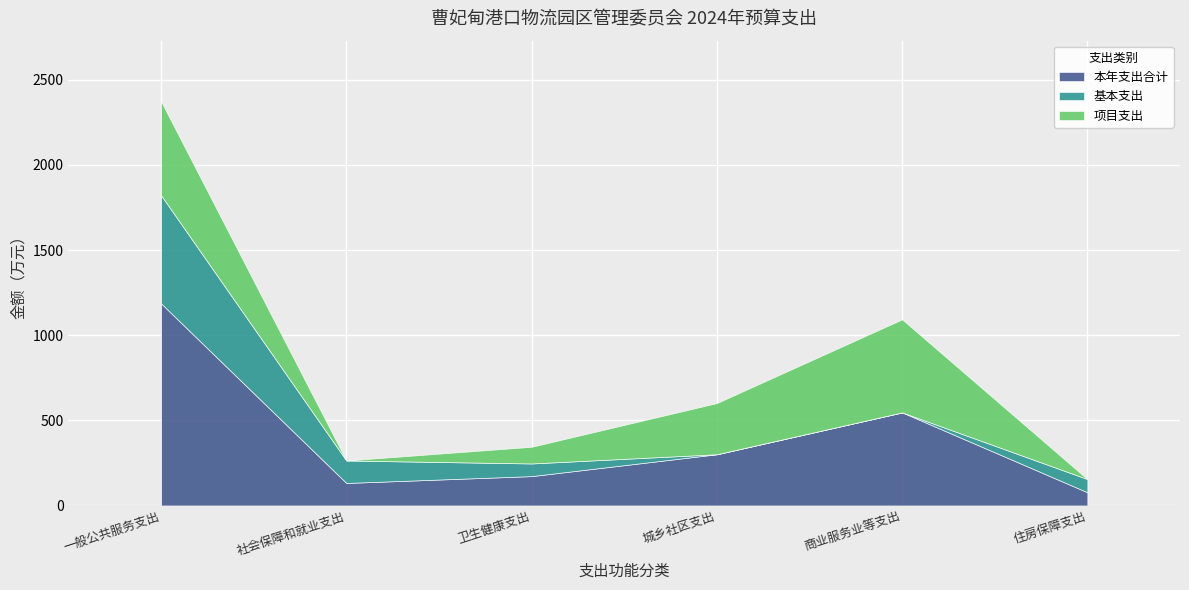

True or false: 项目支出 has more than 2 points higher than both neighbors.

False